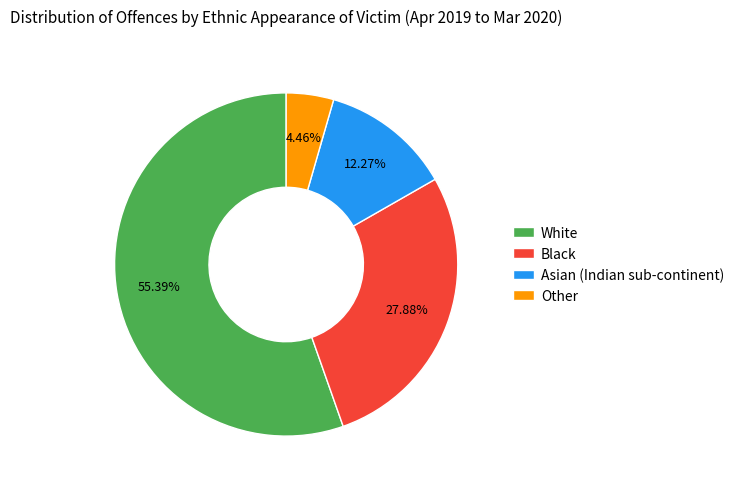

What is the smallest slice in the pie chart?

Other